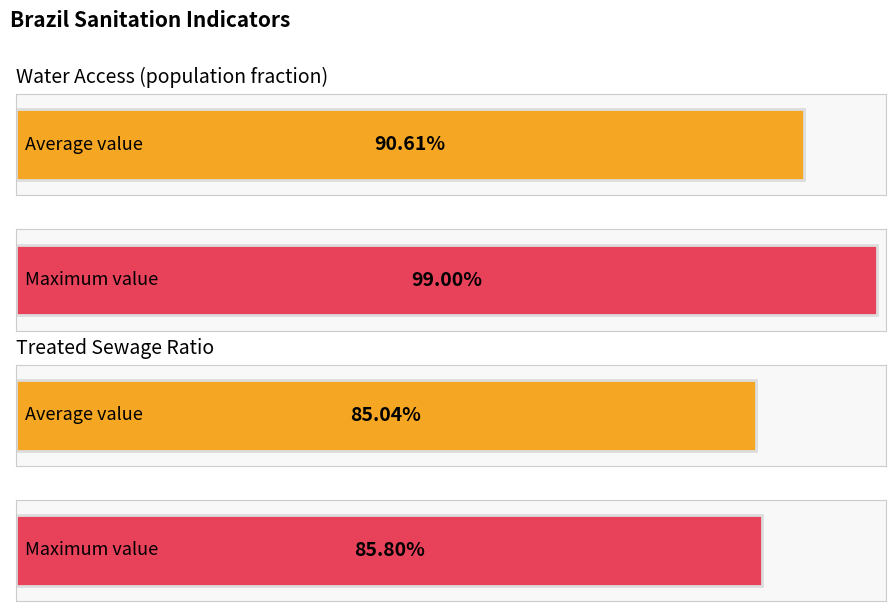

True or false: Population with water access has a value of 1.2 at 2017.

False